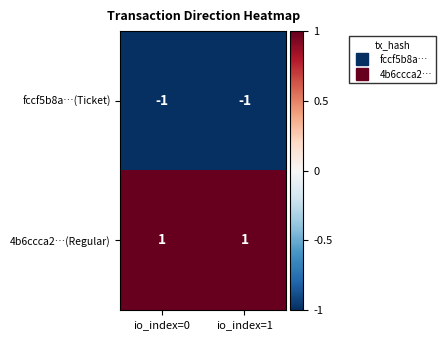

Is it true that fccf5b8a…(Ticket) equals -1 at io_index=0?

True